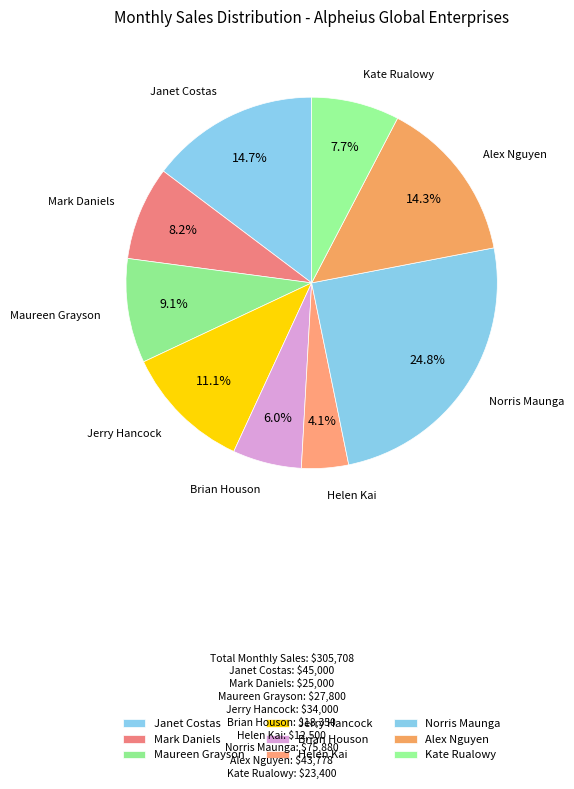

What is the smallest slice in the pie chart?

Helen Kai